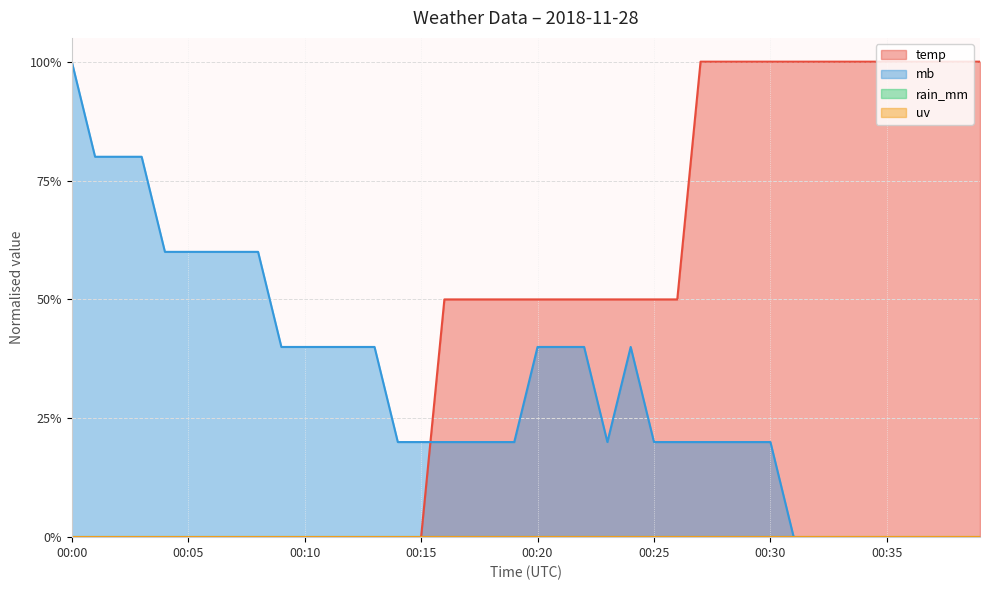

Reading right to left, list all the values displayed in this chart.

temp: 00:39=1.0	00:38=1.0	00:37=1.0	00:36=1.0	00:35=1.0	00:34=1.0	00:33=1.0	00:32=1.0	00:31=1.0	00:30=1.0	00:29=1.0	00:28=1.0	00:27=1.0	00:26=0.5	00:25=0.5	00:24=0.5	00:23=0.5	00:22=0.5	00:21=0.5	00:20=0.5	00:19=0.5	00:18=0.5	00:17=0.5	00:16=0.5	00:15=0.0	00:14=0.0	00:13=0.0	00:12=0.0	00:11=0.0	00:10=0.0	00:09=0.0	00:08=0.0	00:07=0.0	00:06=0.0	00:05=0.0	00:04=0.0	00:03=0.0	00:02=0.0	00:01=0.0	00:00=0.0
mb: 00:39=0.0	00:38=0.0	00:37=0.0	00:36=0.0	00:35=0.0	00:34=0.0	00:33=0.0	00:32=0.0	00:31=0.0	00:30=0.2	00:29=0.2	00:28=0.2	00:27=0.2	00:26=0.2	00:25=0.2	00:24=0.4	00:23=0.2	00:22=0.4	00:21=0.4	00:20=0.4	00:19=0.2	00:18=0.2	00:17=0.2	00:16=0.2	00:15=0.2	00:14=0.2	00:13=0.4	00:12=0.4	00:11=0.4	00:10=0.4	00:09=0.4	00:08=0.6	00:07=0.6	00:06=0.6	00:05=0.6	00:04=0.6	00:03=0.8	00:02=0.8	00:01=0.8	00:00=1.0